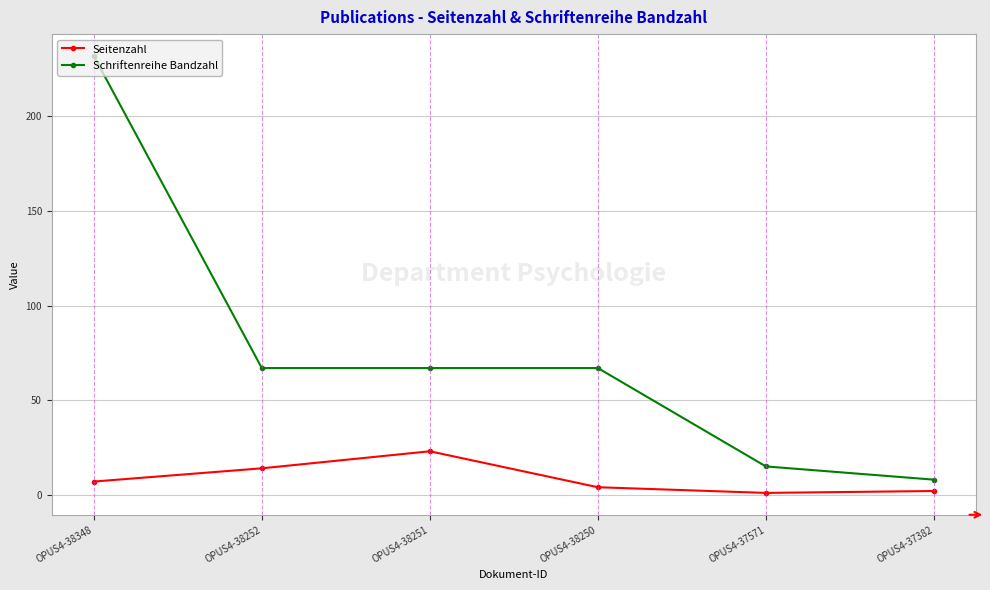

True or false: Schriftenreihe Bandzahl has more than 1 points higher than both neighbors.

False